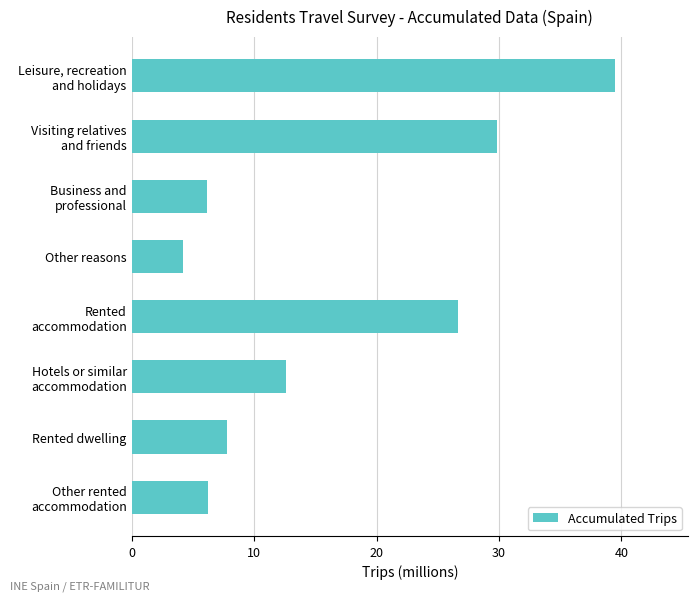

Are the bars grouped side by side (vs. stacked)?

No